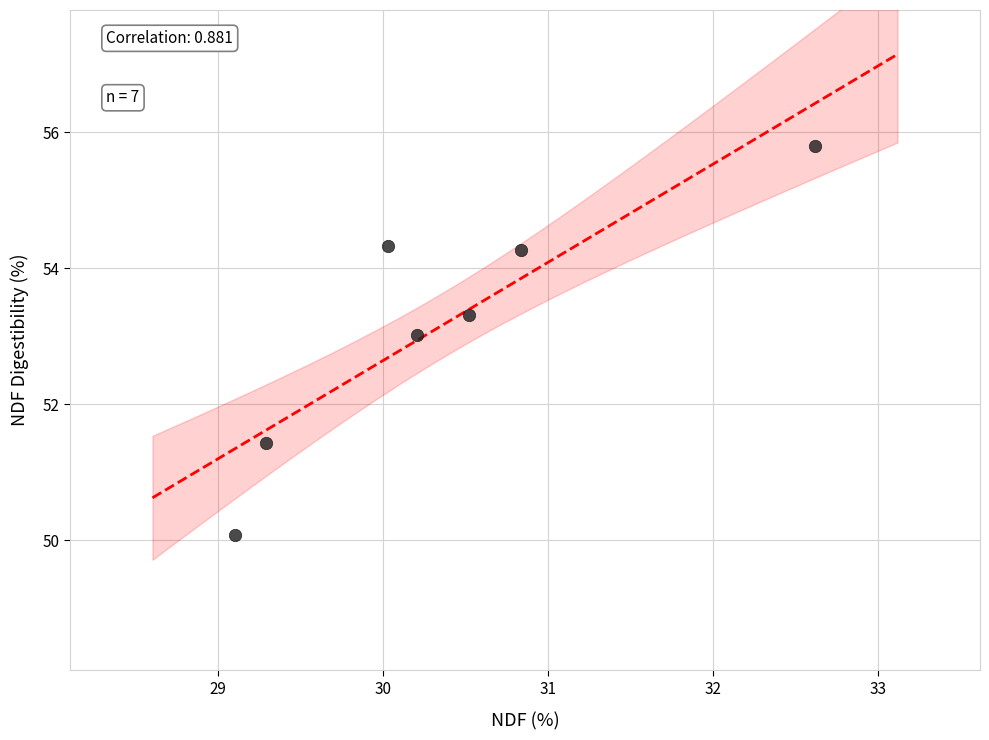

What Y value in the scatter plot is closest to 52?

51.4